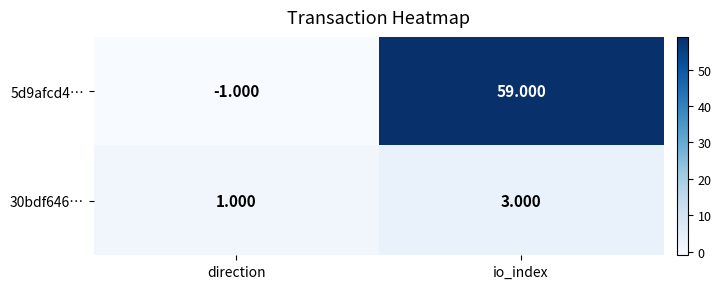

Which series has the largest range (max minus min)?

5d9afcd4…